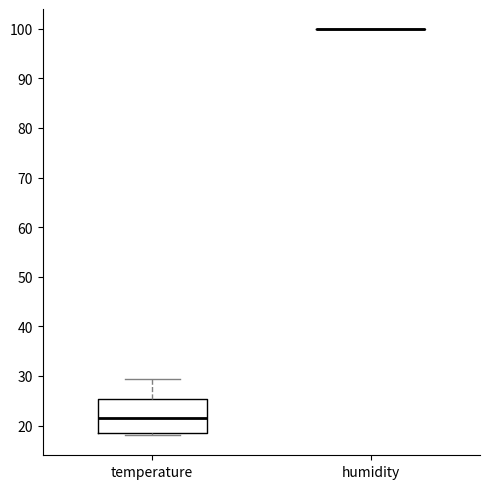

Reading left to right, transcribe this box plot: for each box, give where its median line is, the range the box spans, and where its two whiskers end, as read against the y-axis. The values are not printed on the chart, so give them approximately, as read against the axis.

temperature: median 21, box 18 to 25, whiskers 18 (just below the box's lower edge) to 29
humidity: box collapsed to a line at 100, whiskers 100 to 100